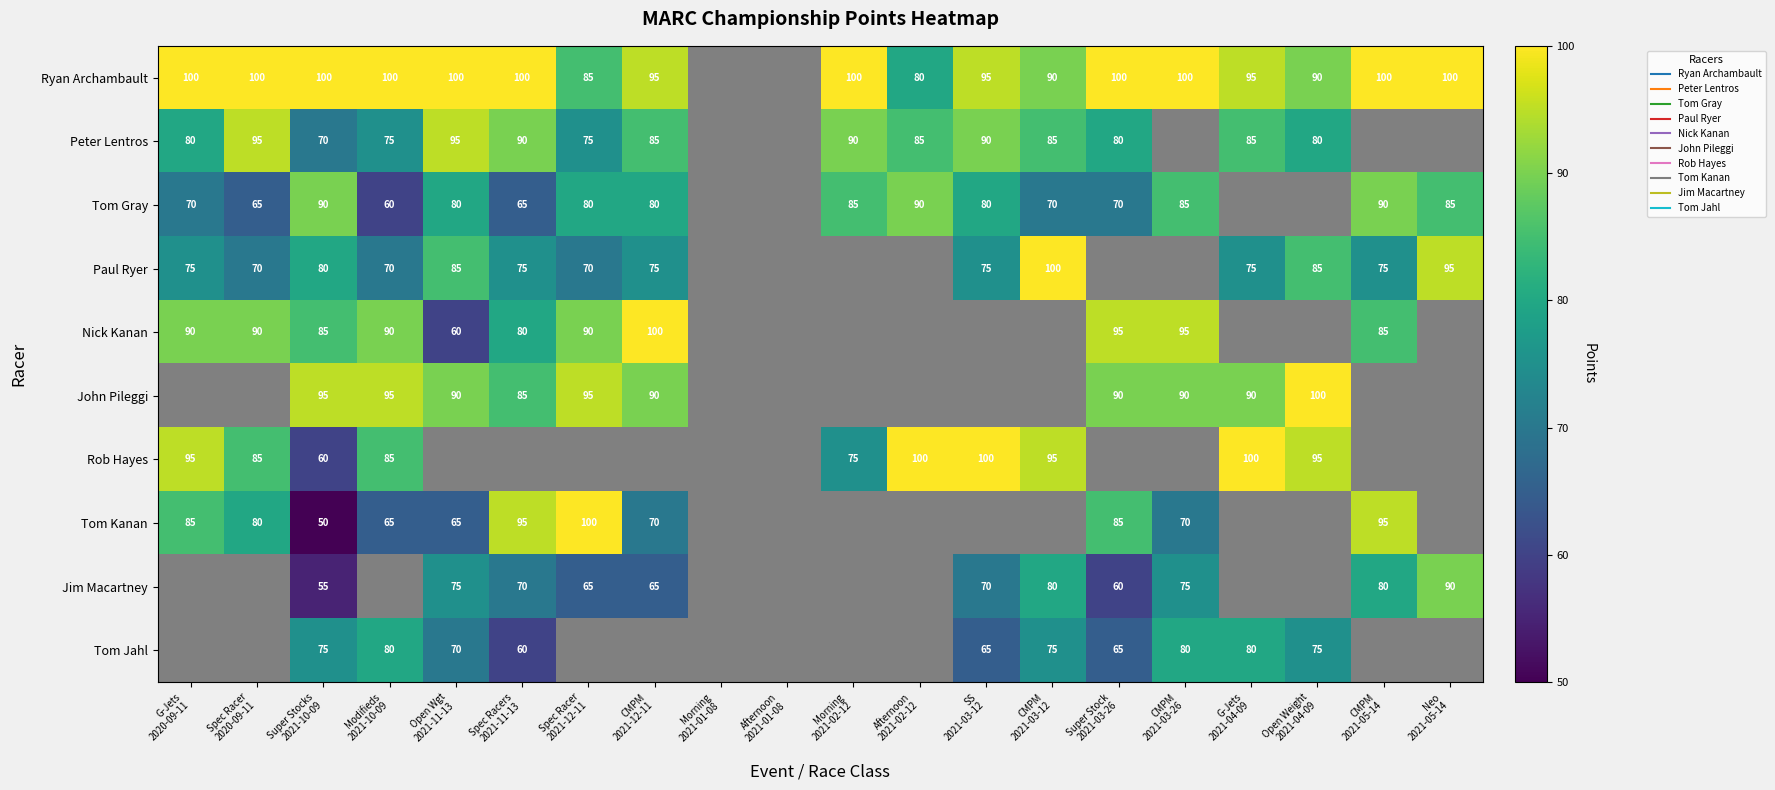

What is the sum of the Ryan Archambault values at Afternoon 2021-02-12 and Open Weight 2021-04-09?

170.0